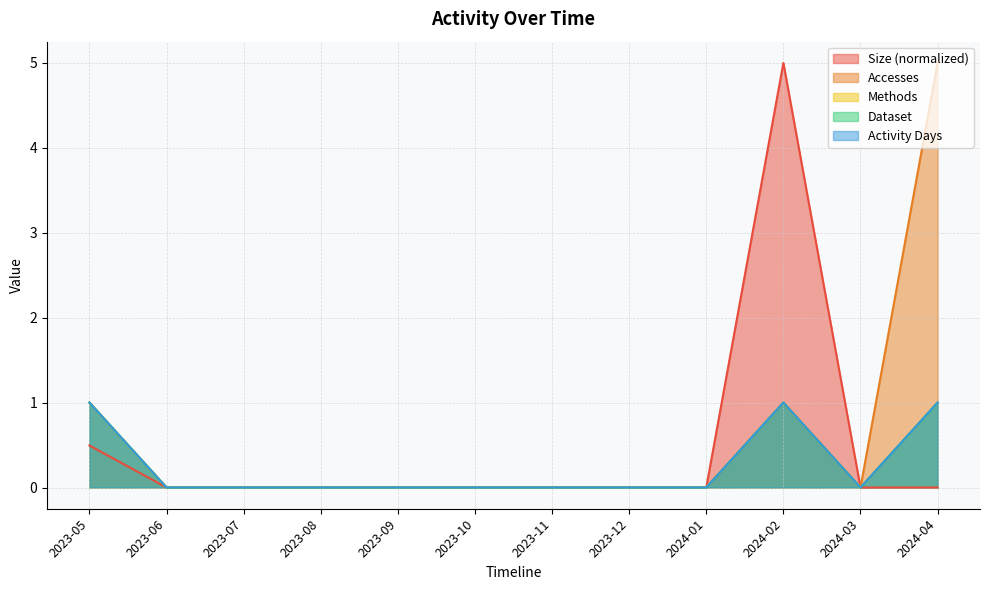

At which category does Size reach its first local peak?

2024-02